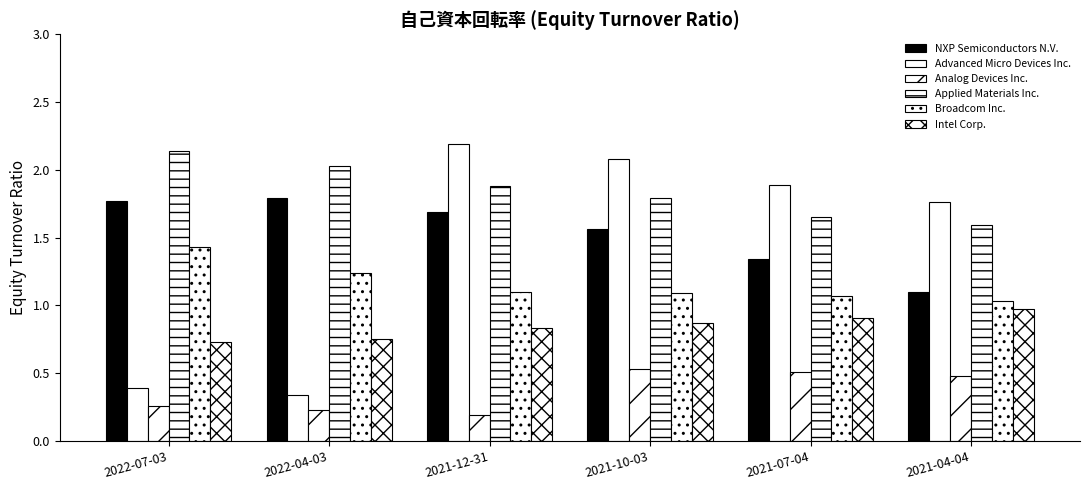

What is the total value across all series at 2021-10-03?

7.9